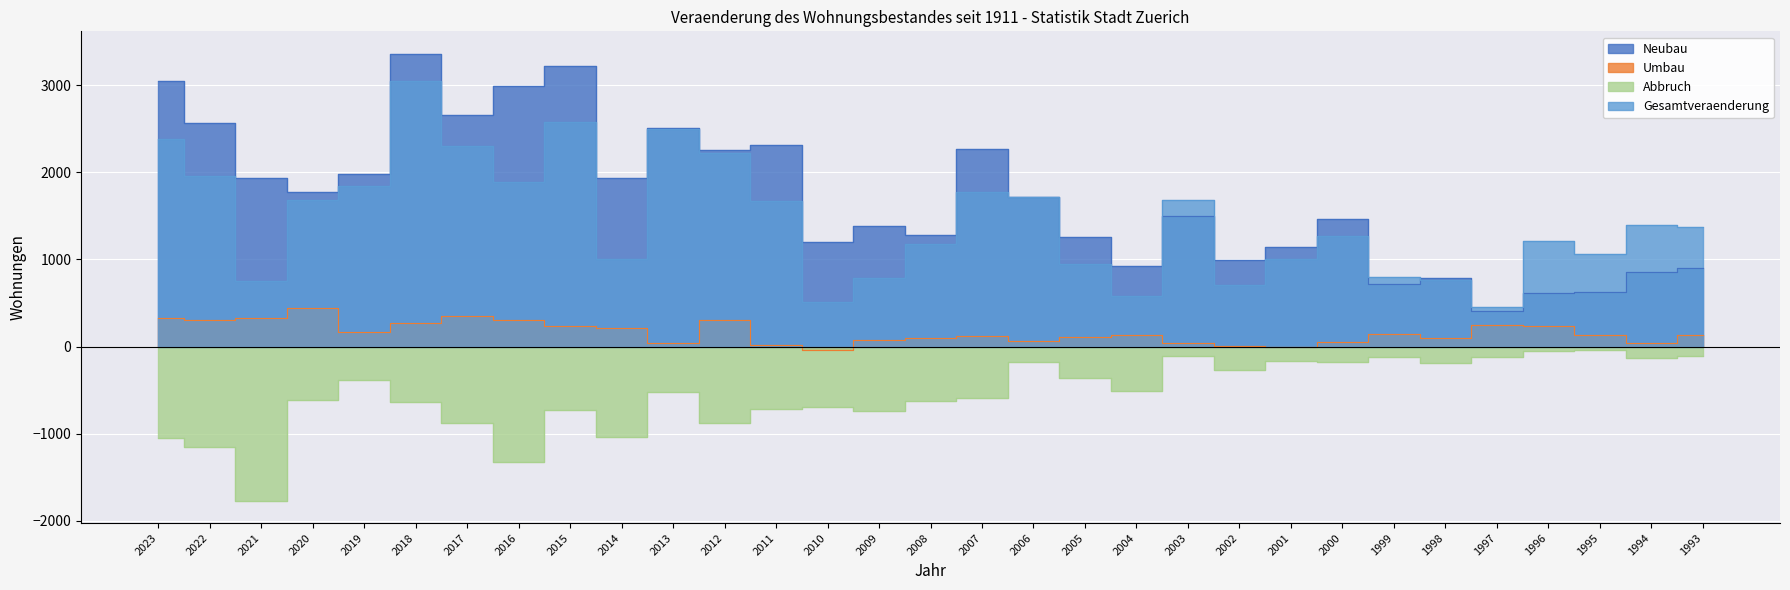

Read the Abbruch value at 2015, to the nearest 100.

-700